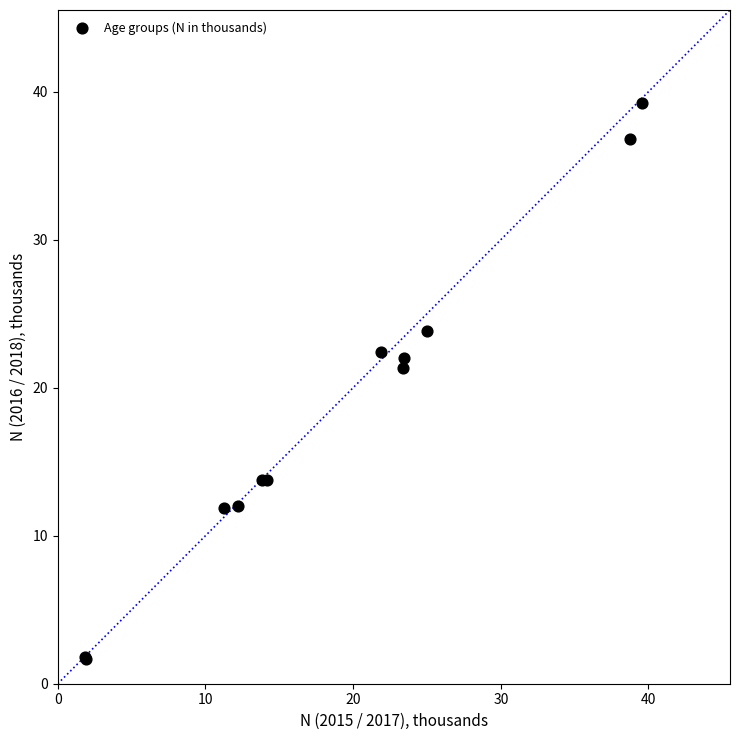

What Y value in the scatter plot is closest to 20?

21.4